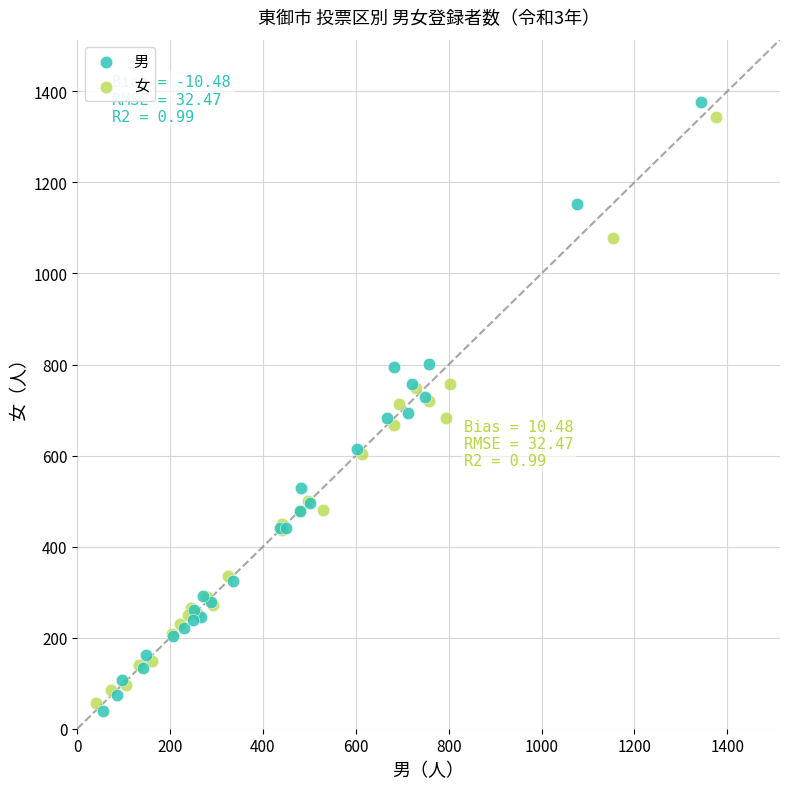

Which series contains the highest Y value?

男